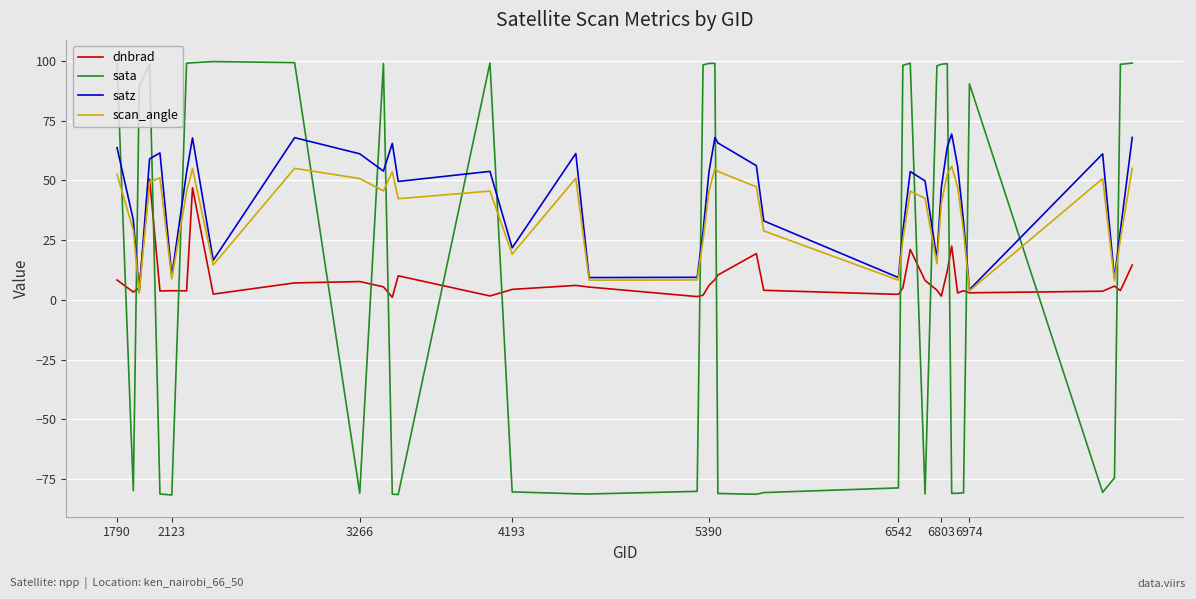

How many lines are shown in the chart?

4